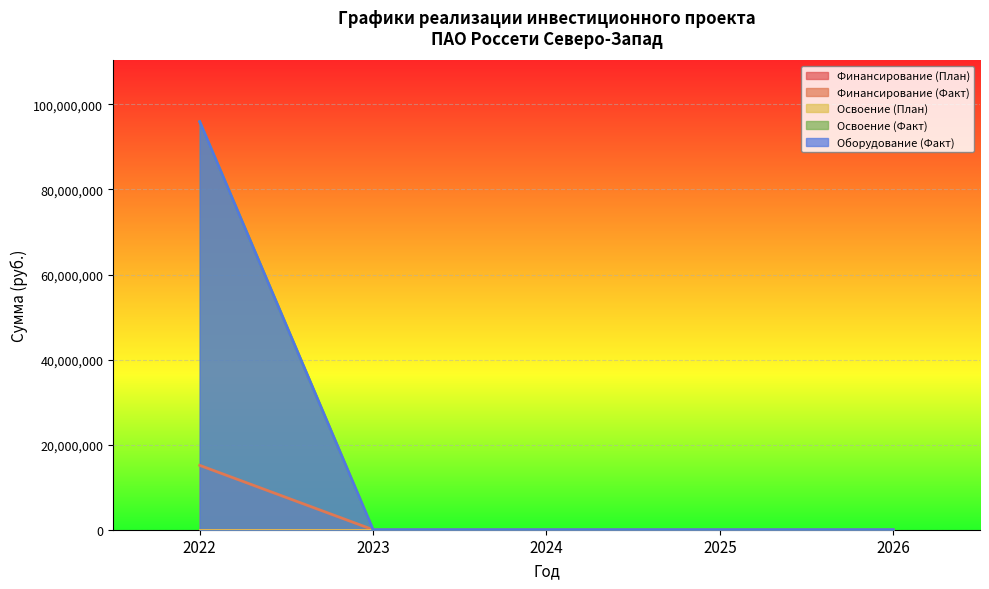

At which category is the sum across all series the highest?

2022